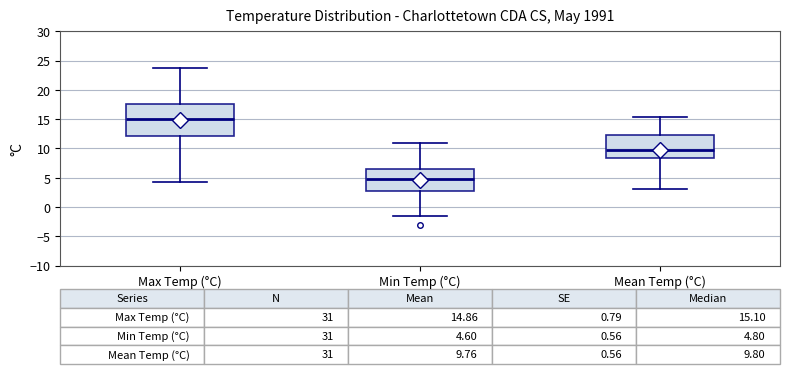

Which box is the tallest, from its lower edge to its upper edge?

Max Temp (°C)